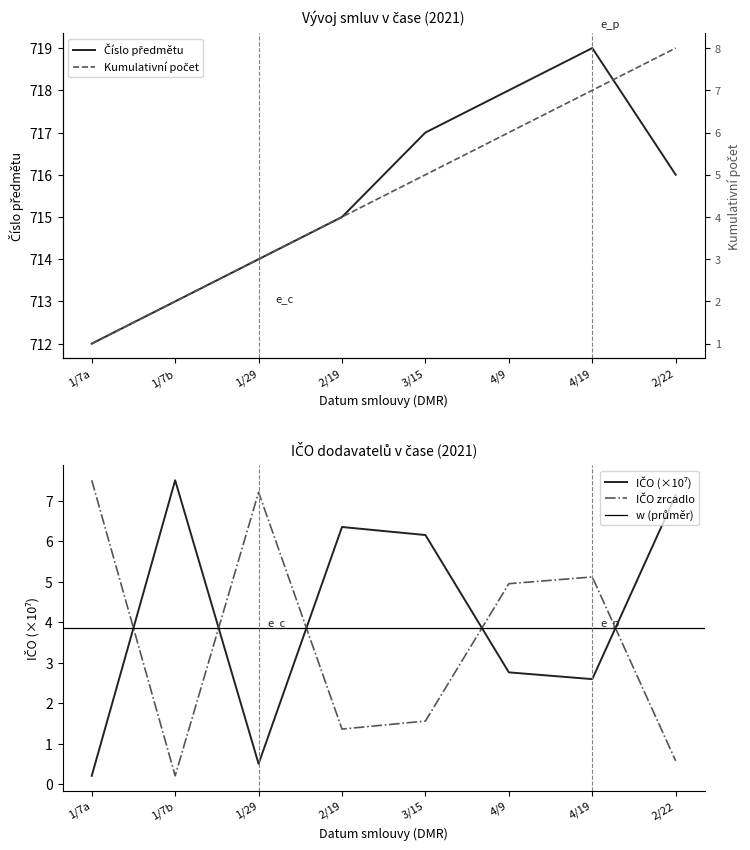

What is the sum of all values?

36